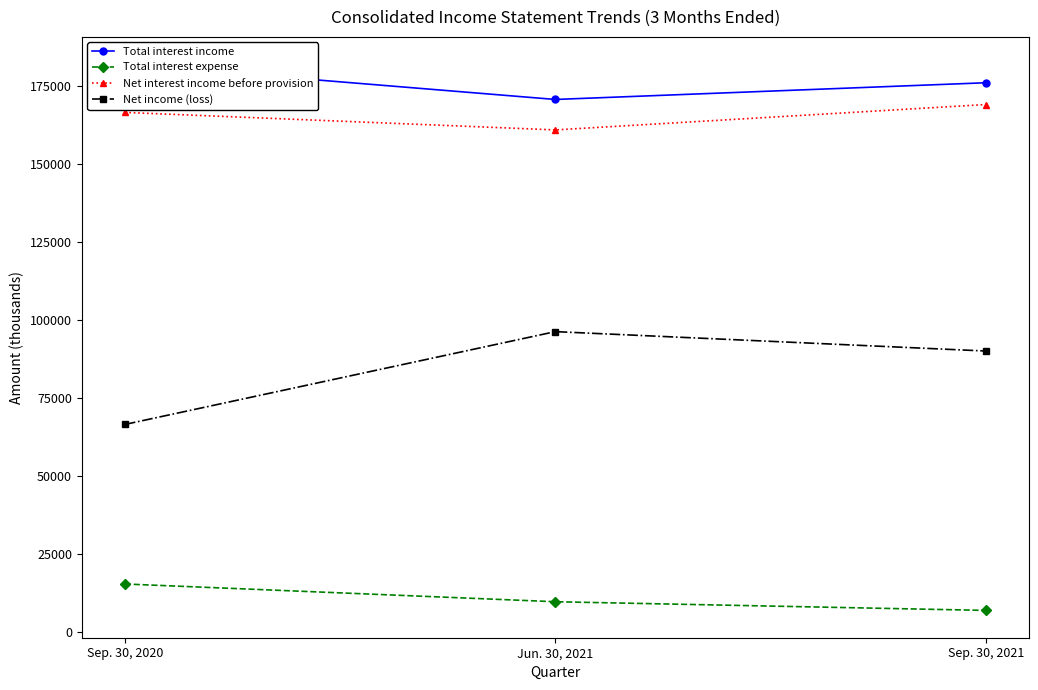

What is the label of the 3rd point from the left?

Sep. 30, 2021